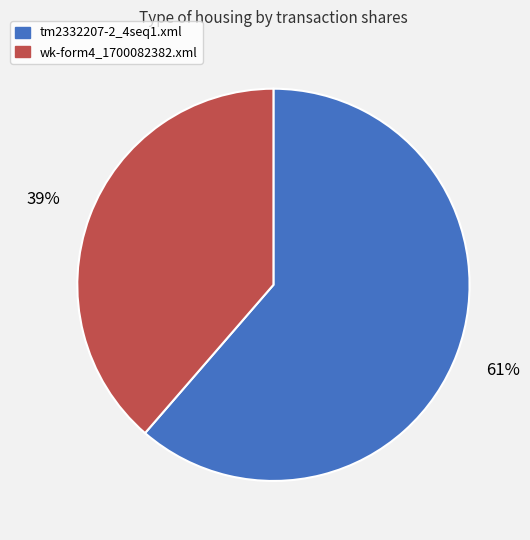

Which slice is the smallest?

wk-form4_1700082382.xml